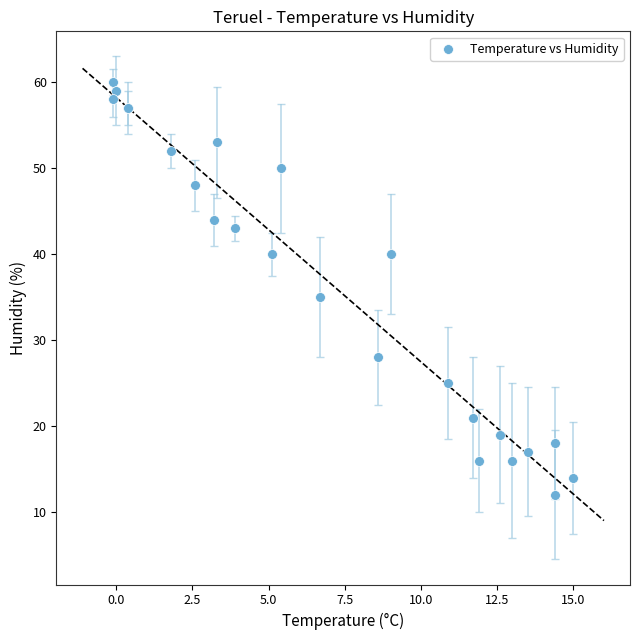

What Y value in the scatter plot is closest to 36?

35